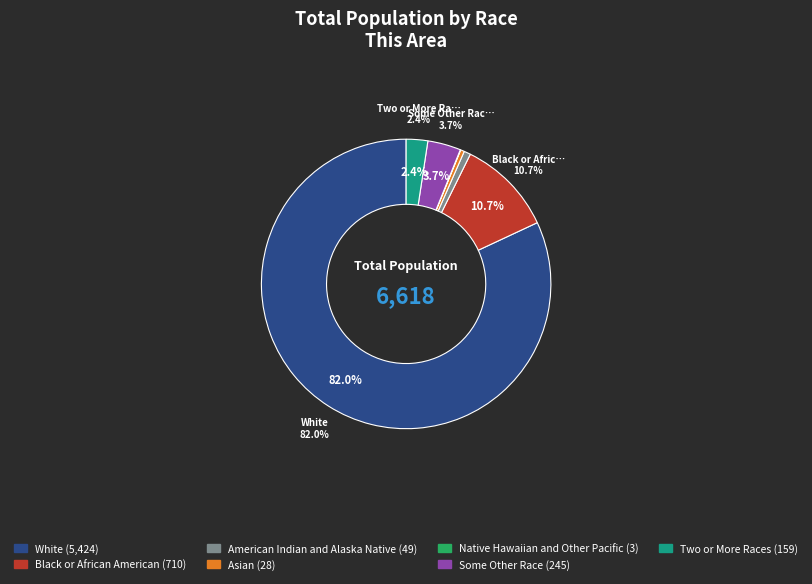

Is White alone the majority of the pie?

Yes